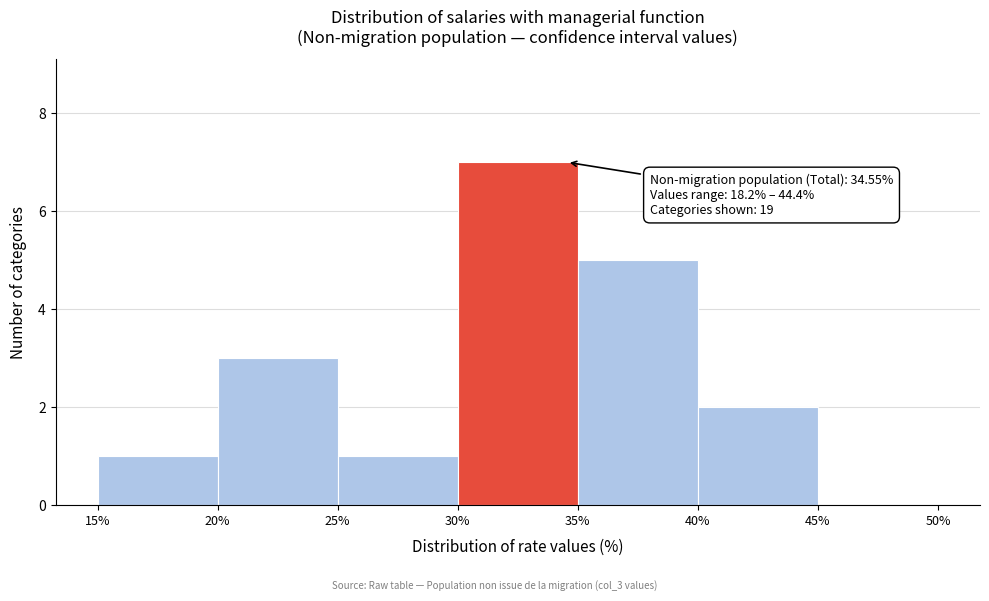

Over which range of the x-axis is the bar tallest?

30% to 35%